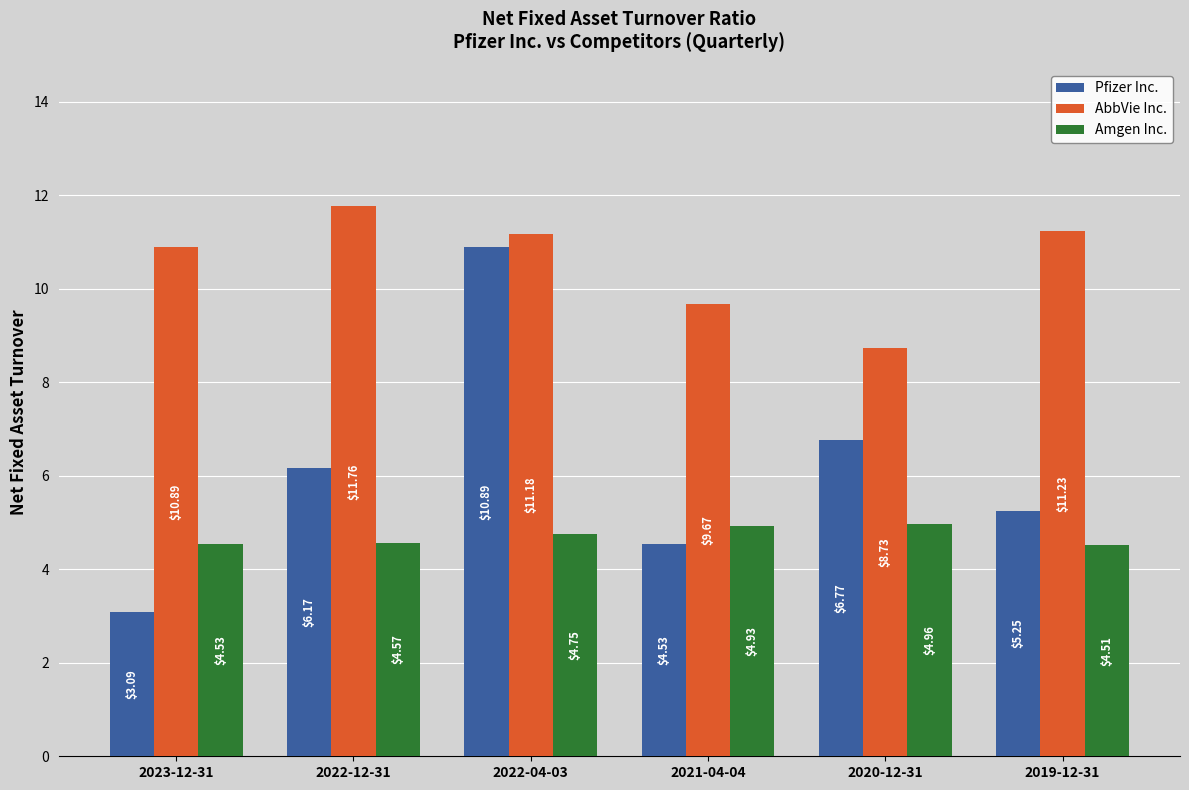

Which category has the lowest value in the Amgen Inc. series?

2019-12-31